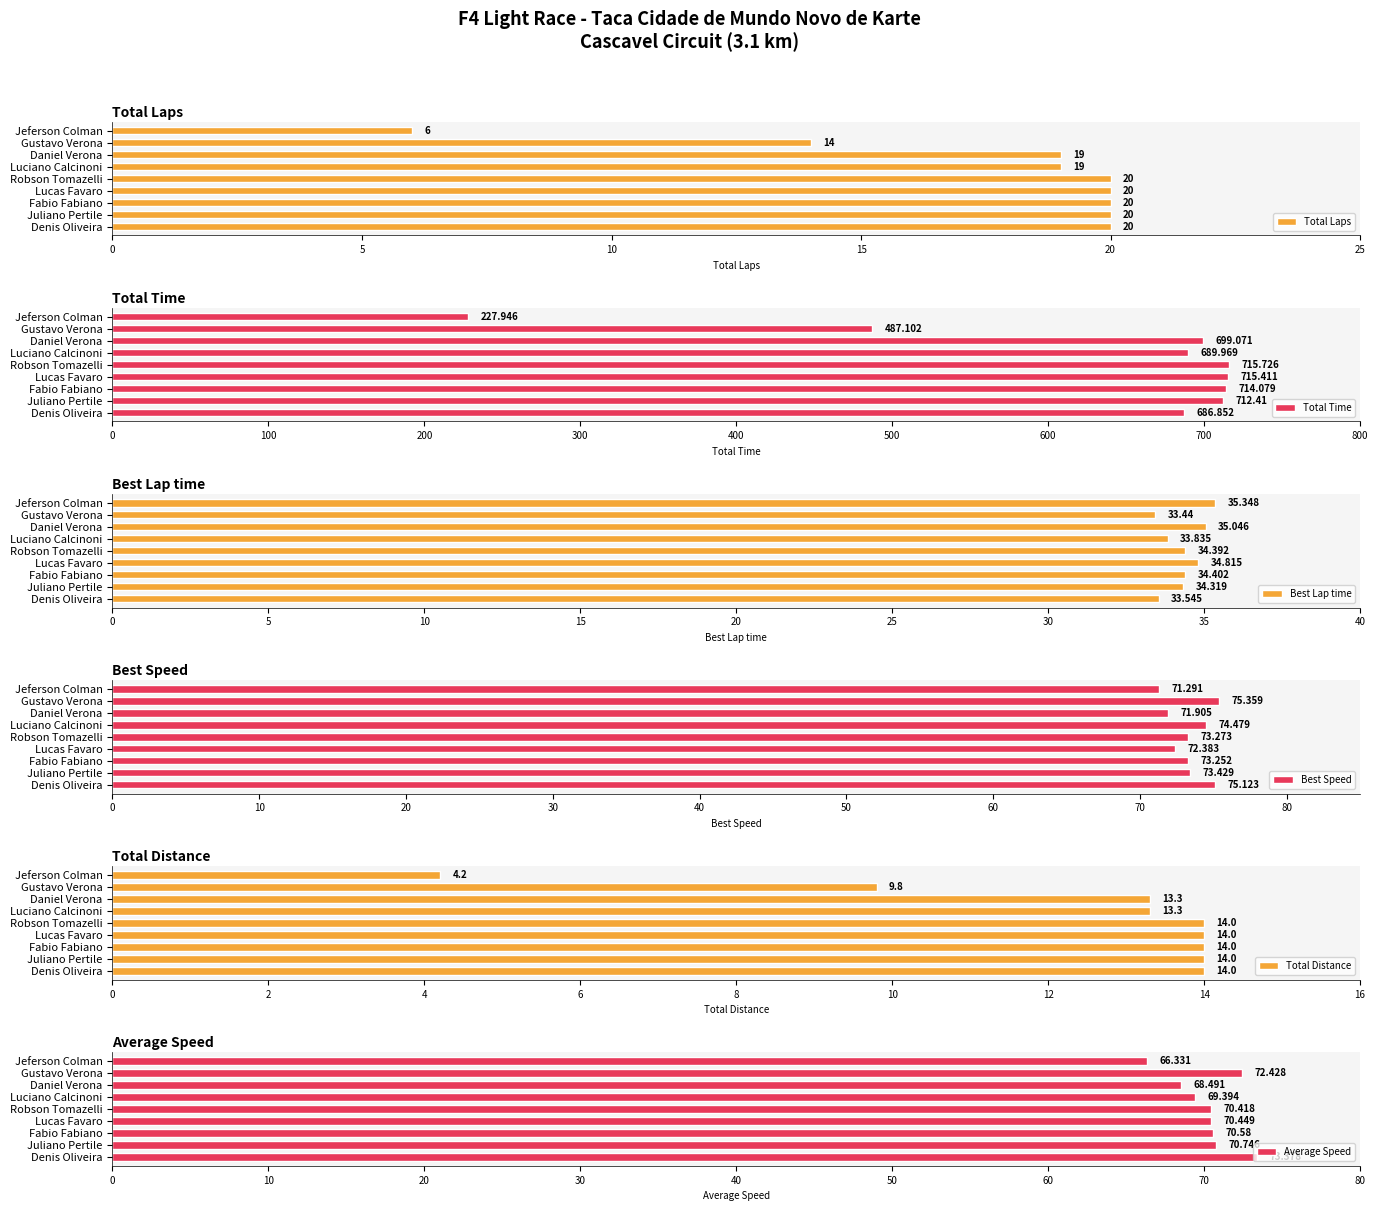

What is the smallest value displayed?

4.2